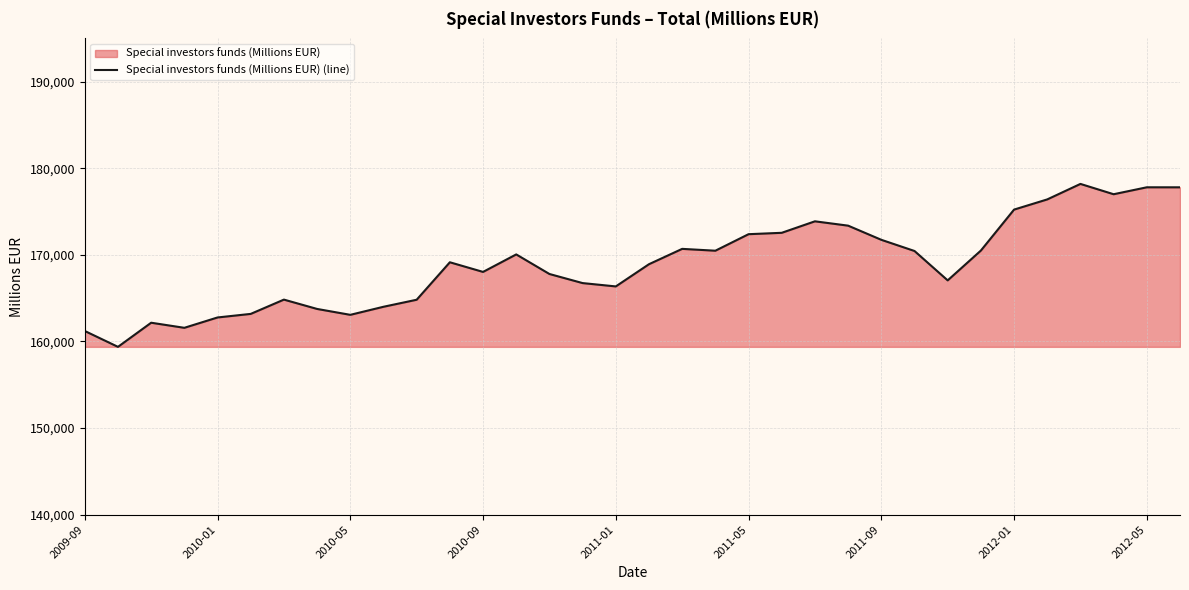

What is the maximum value shown in the chart?

178196